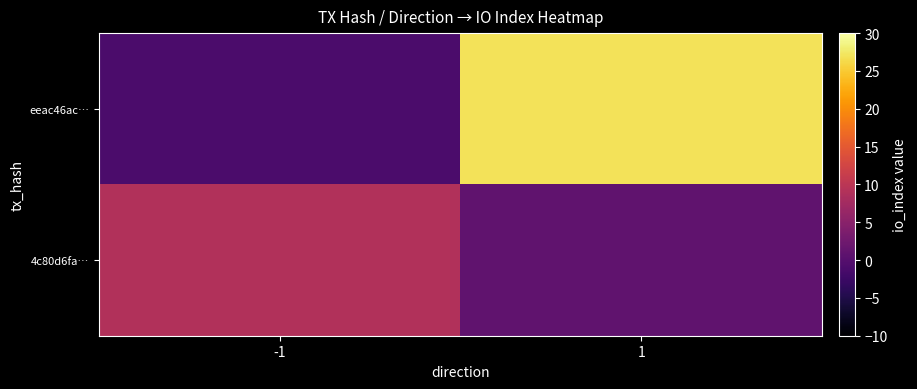

Which series has the largest total across all categories?

eeac46ac…